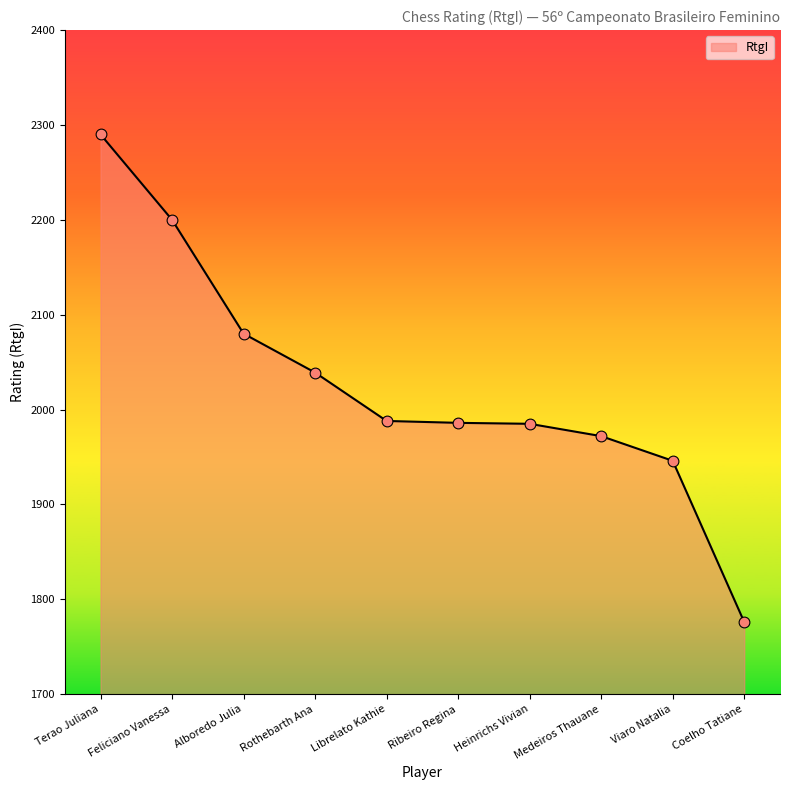

Between Medeiros Thauane and Viaro Natalia, which is larger?

Medeiros Thauane